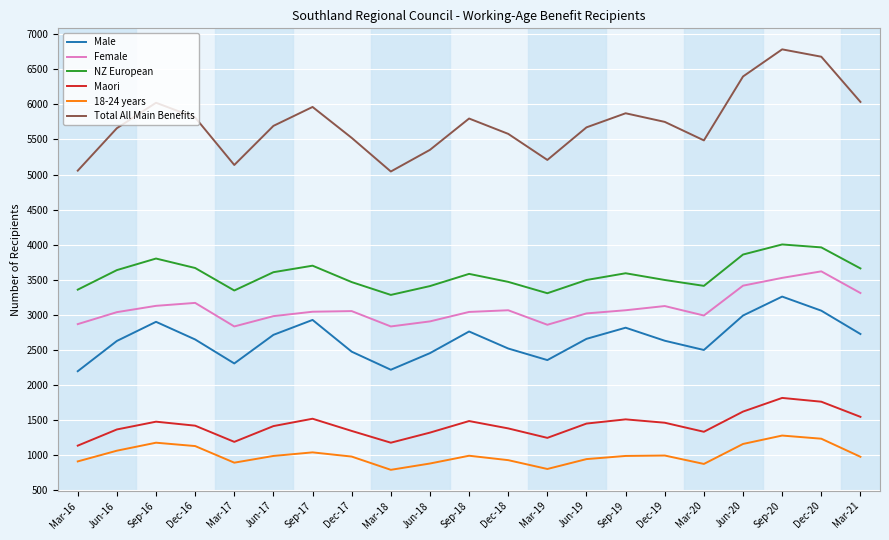

What is the difference between the highest and lowest values at Mar-18?

4257